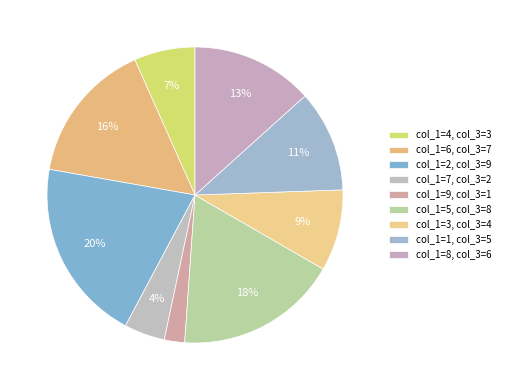

Count the number of slices in the pie.

9